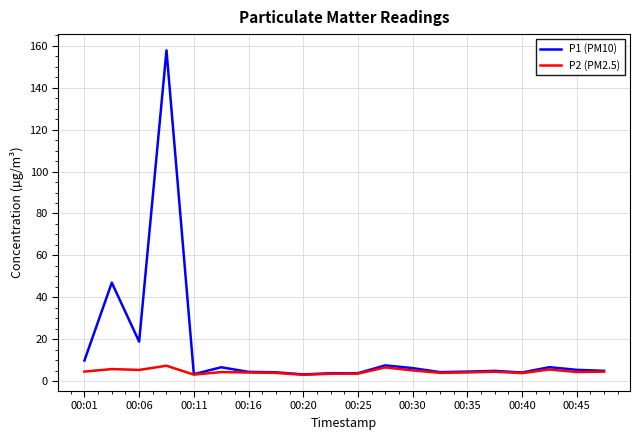

Which series has the largest range (max minus min)?

P1 (PM10)